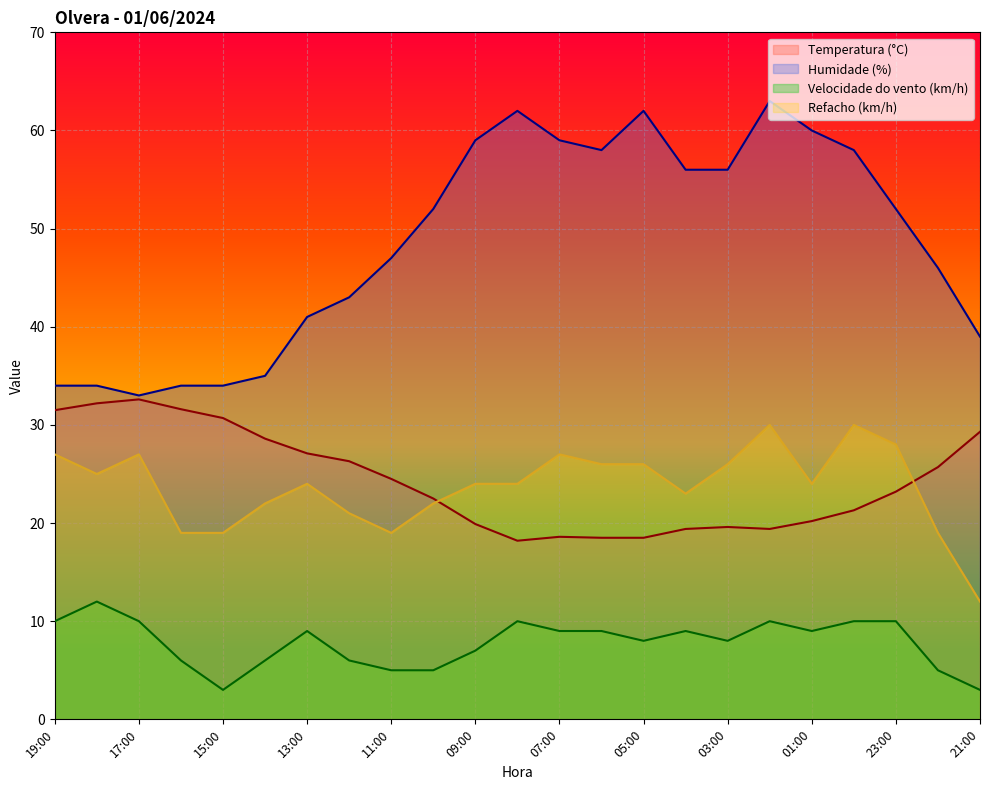

What is the spread (max minus min) of values at 23:00?

42.0